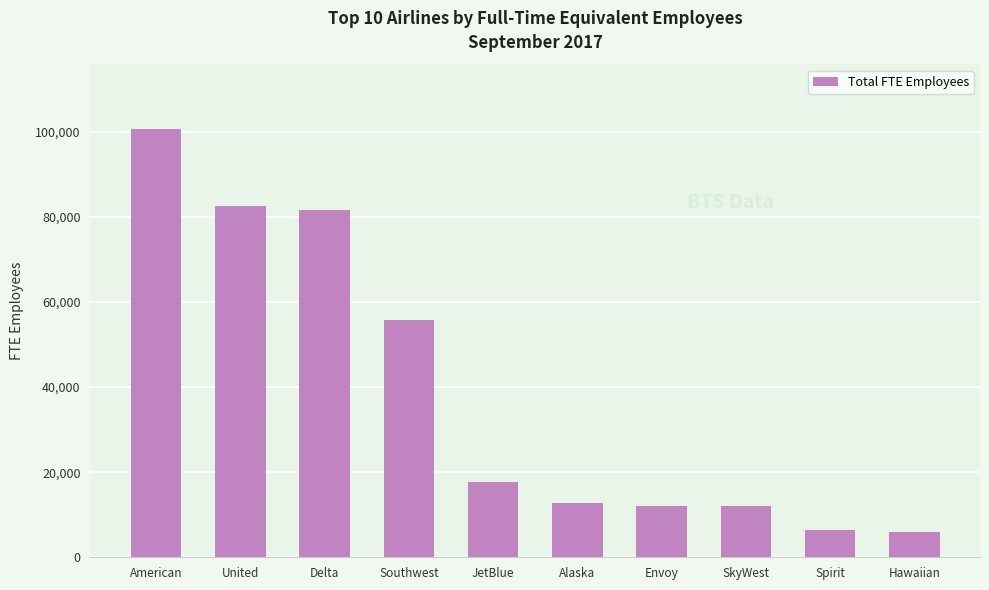

The value at American is 160052. True or false?

False